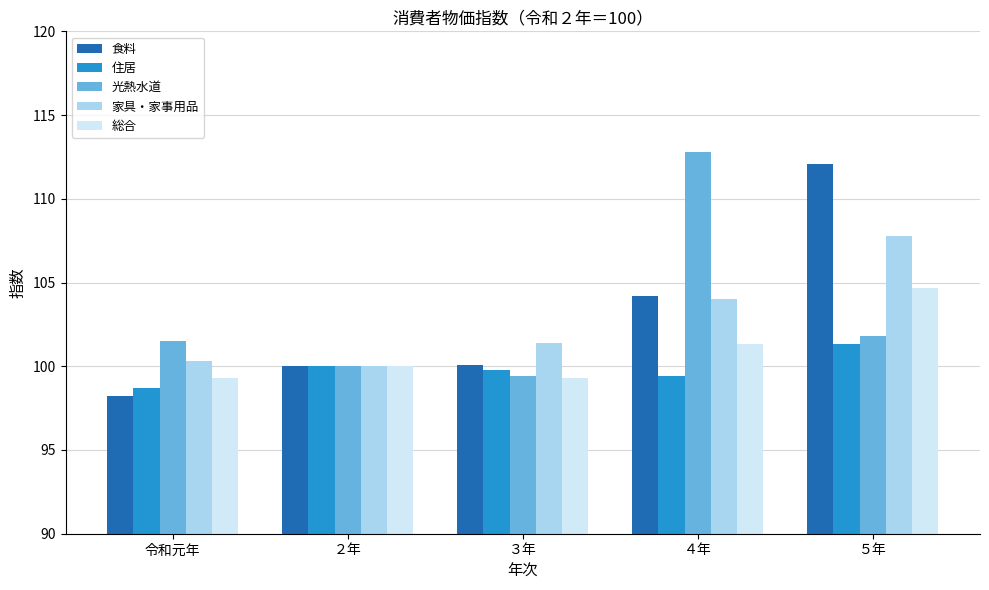

How many data points in 住居 are less than 99?

1